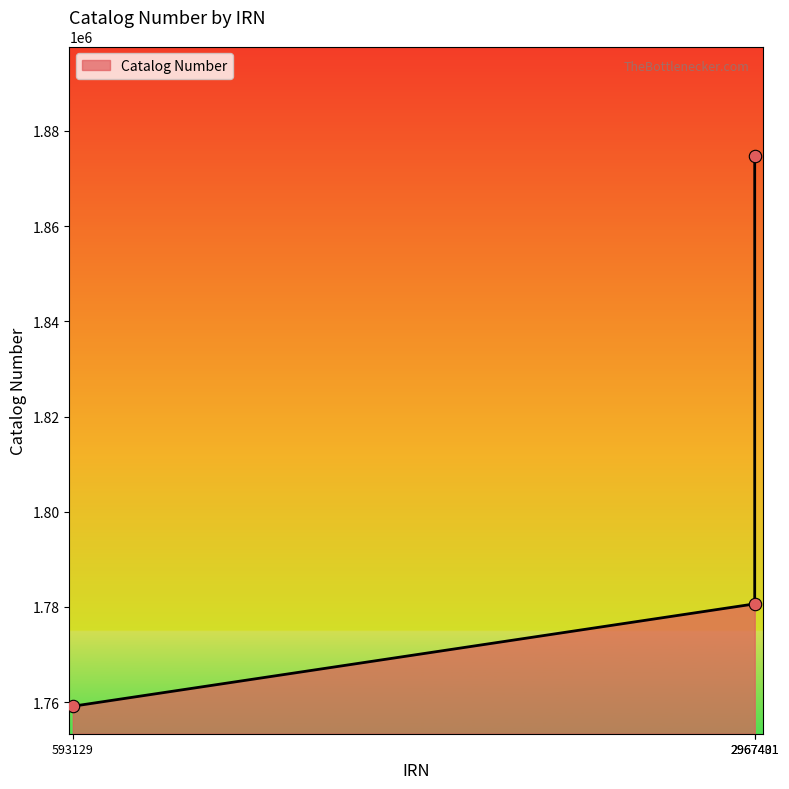

Approximately how many times larger is the value at 2967401 compared to 593129?

1.0